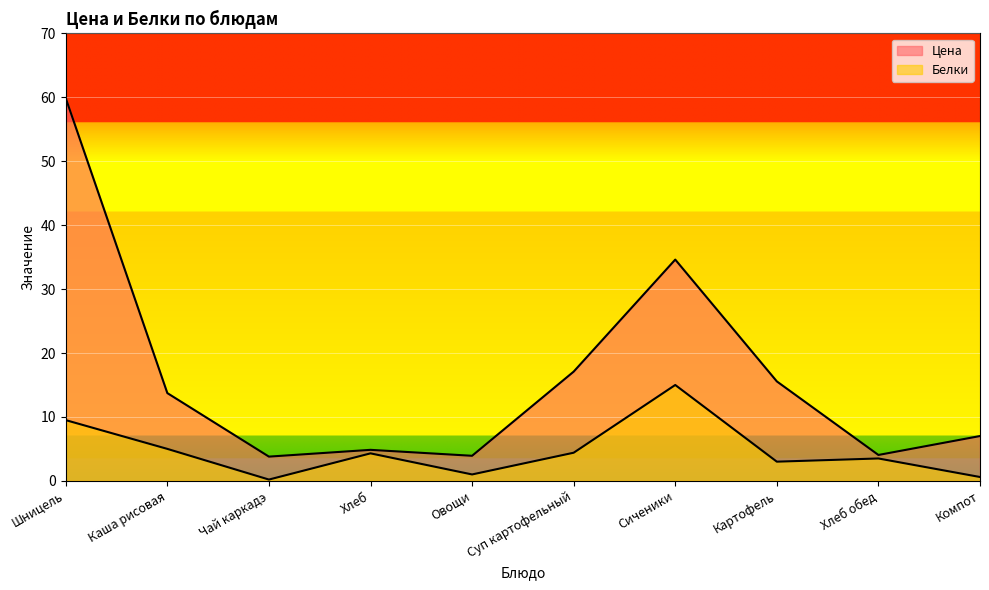

The Белки series shows 0.9 at Компот. True or false?

False